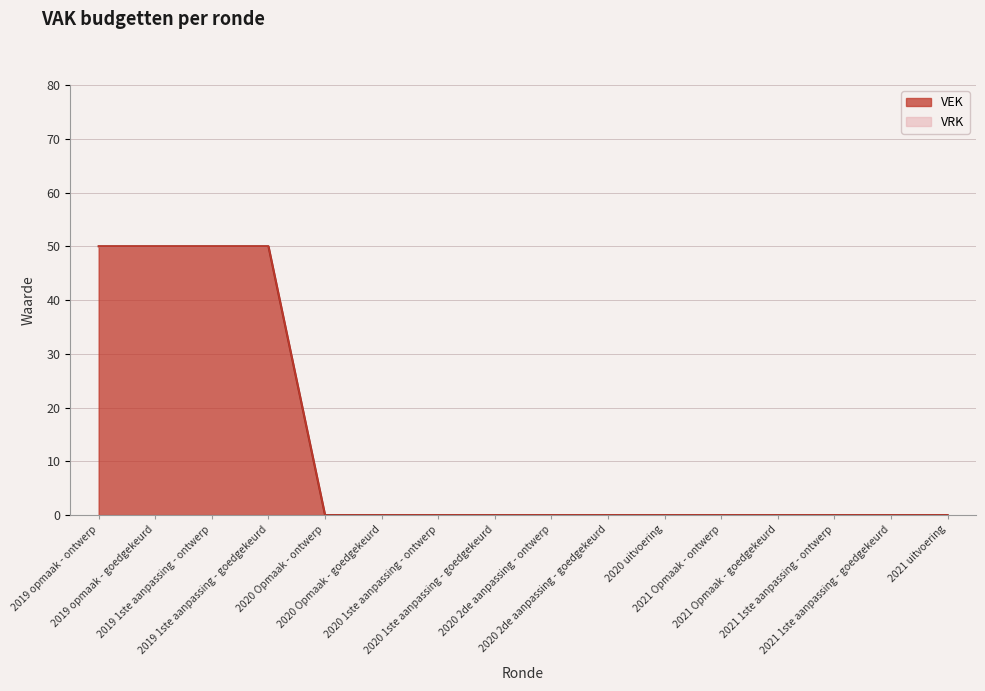

Does the chart have visible grid lines?

Yes